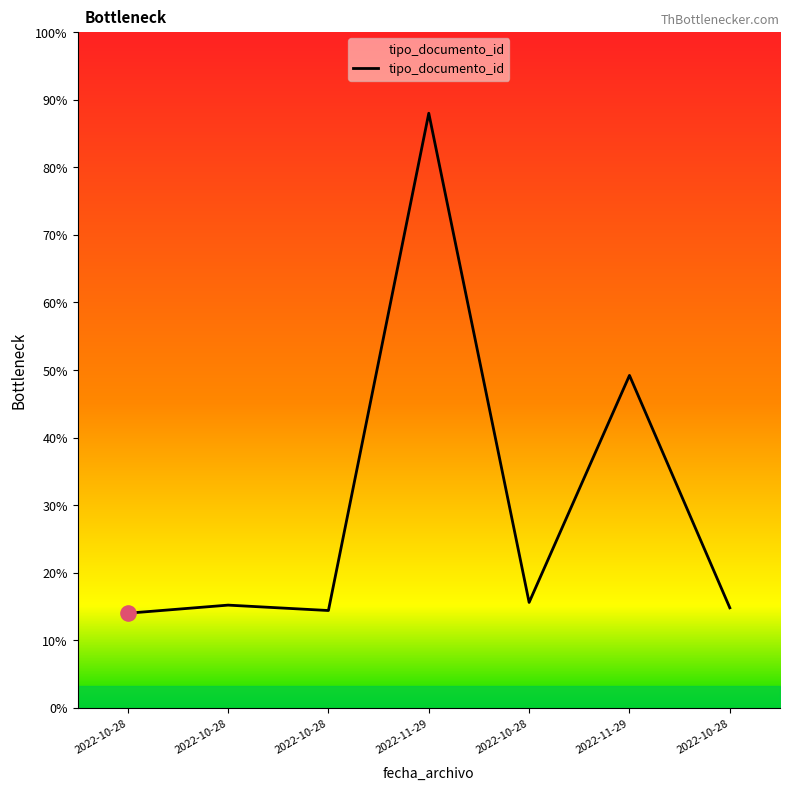

Is this an area chart (filled region under the line)?

Yes